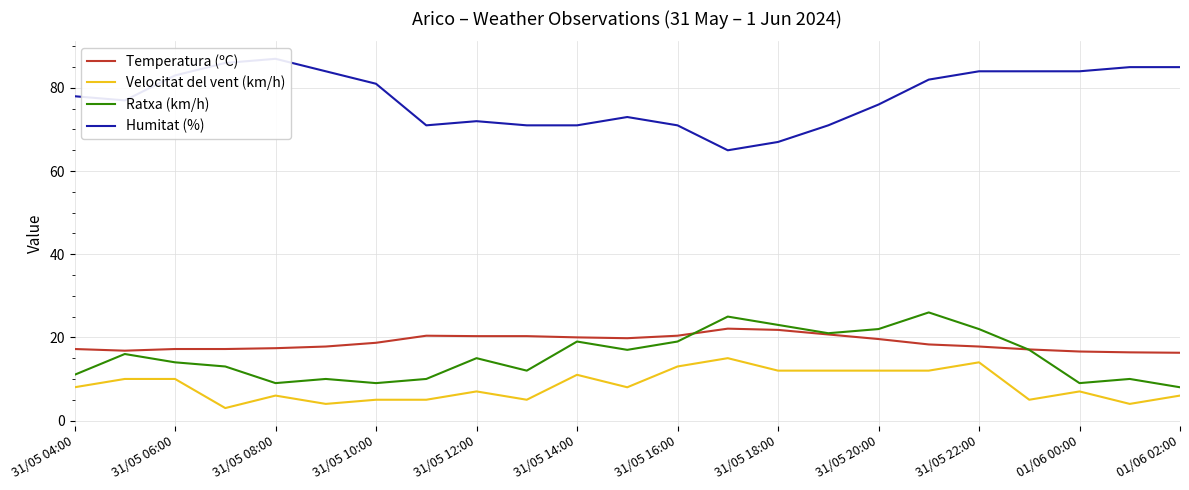

True or false: Ratxa (km/h) and Velocitat del vent (km/h) cross at least once.

False